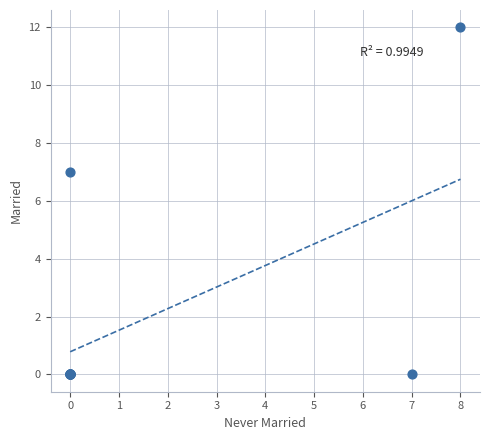

What Y value in the scatter plot is closest to 6?

7